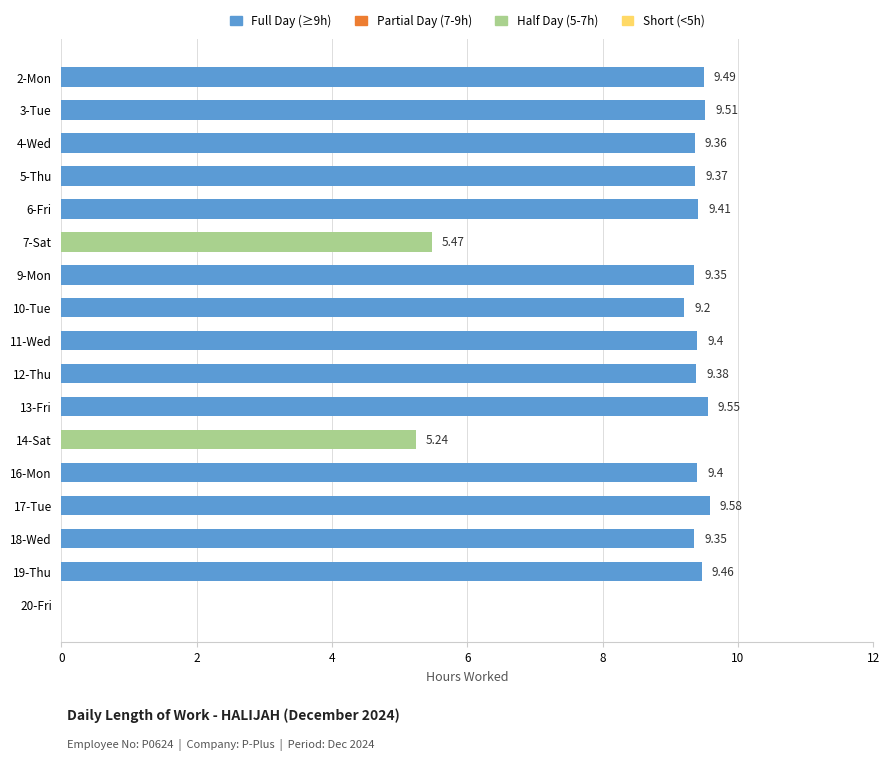

What is the sum of all values?

142.5